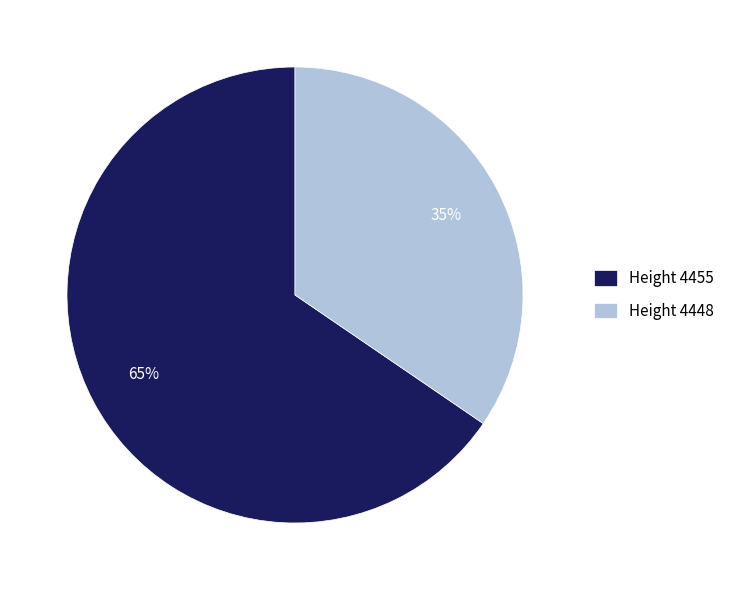

Is the sum of Height 4455 and Height 4448 greater than half?

Yes